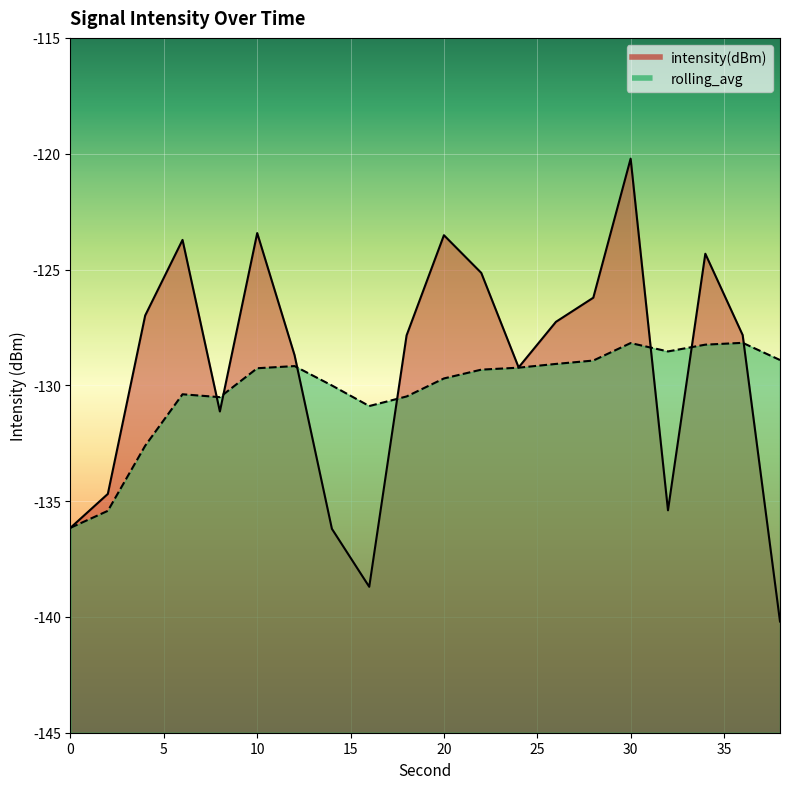

Read the intensity(dBm) value at 0.

-136.2